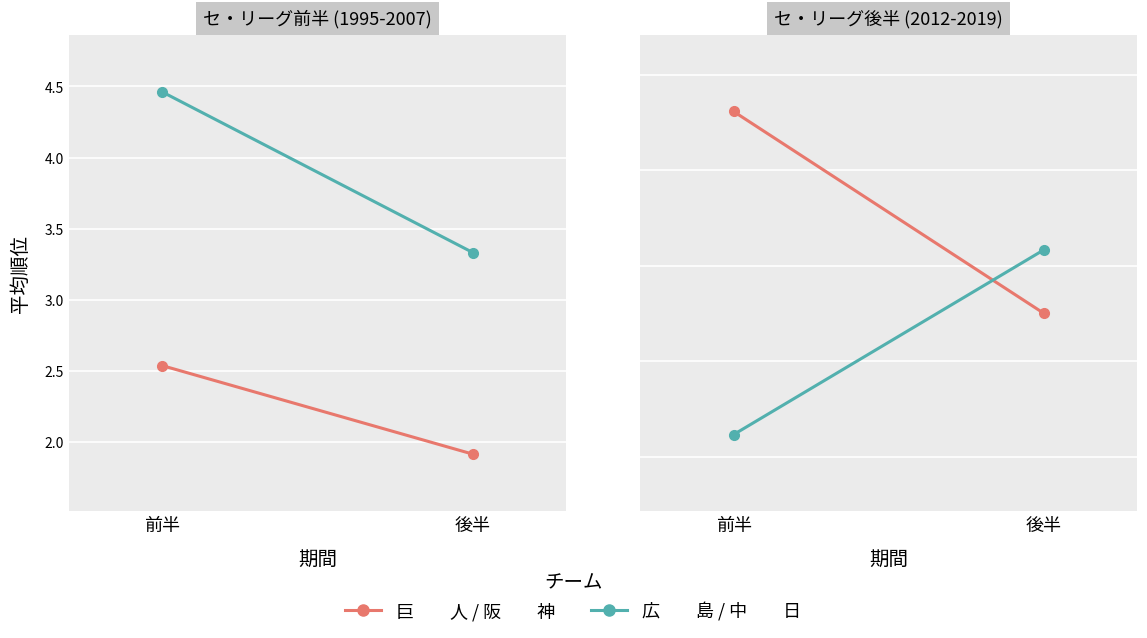

Count the number of categories in the chart.

2